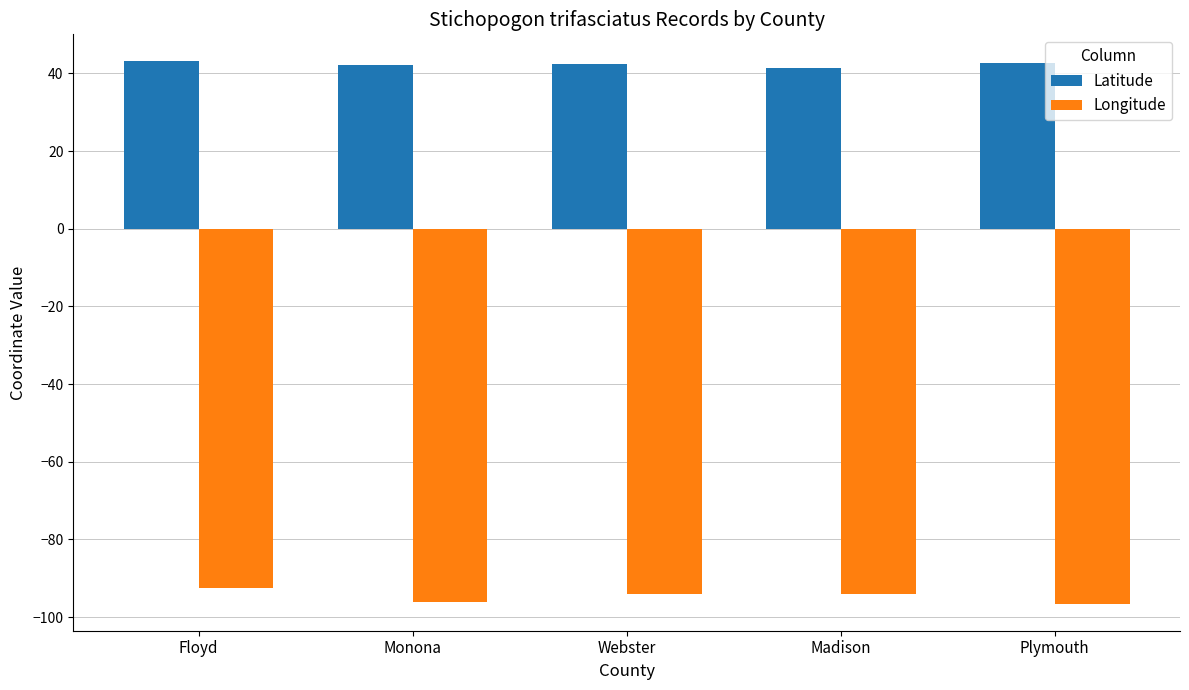

Is the value of Latitude at Floyd greater than the value of Longitude at Webster?

Yes